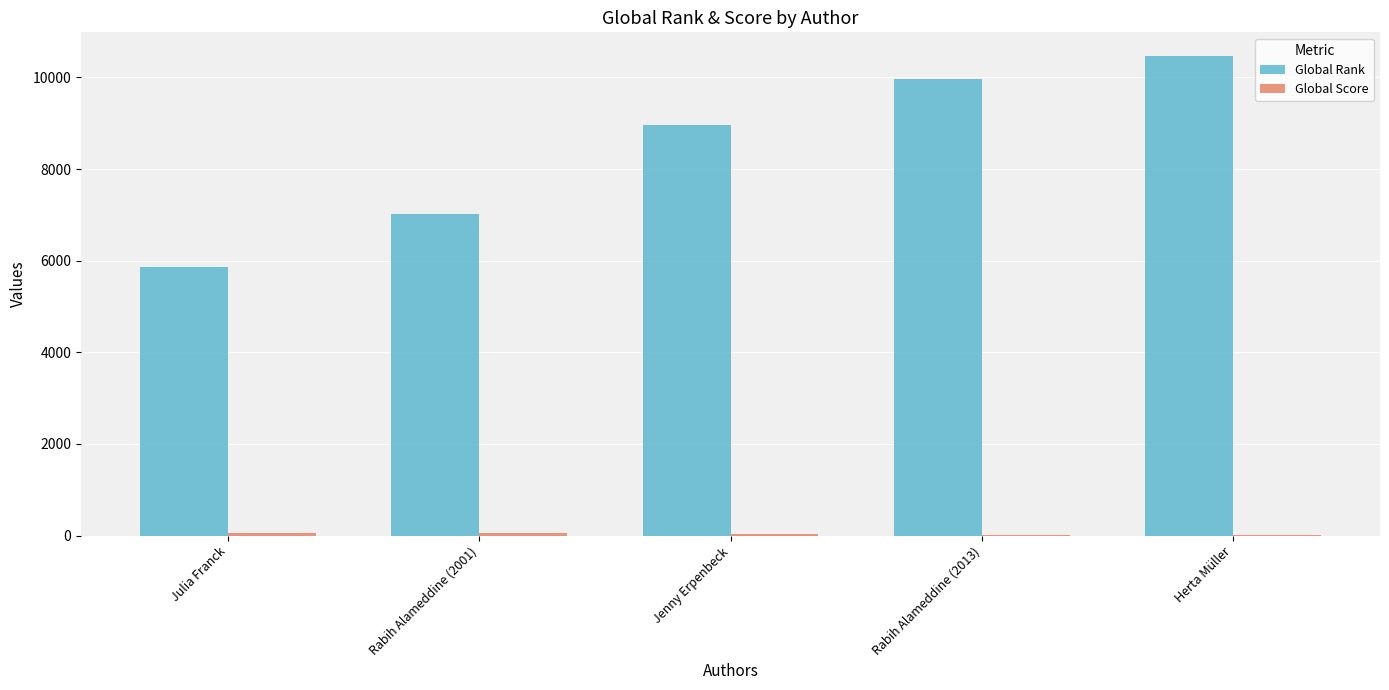

Which series has the largest total across all categories?

Global Rank